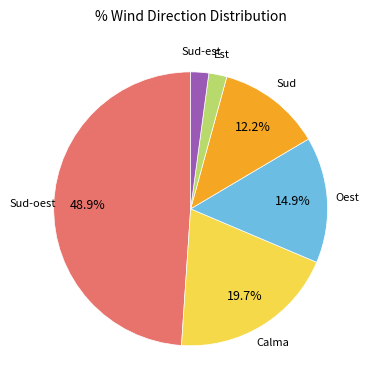

Count the number of slices in the pie.

6